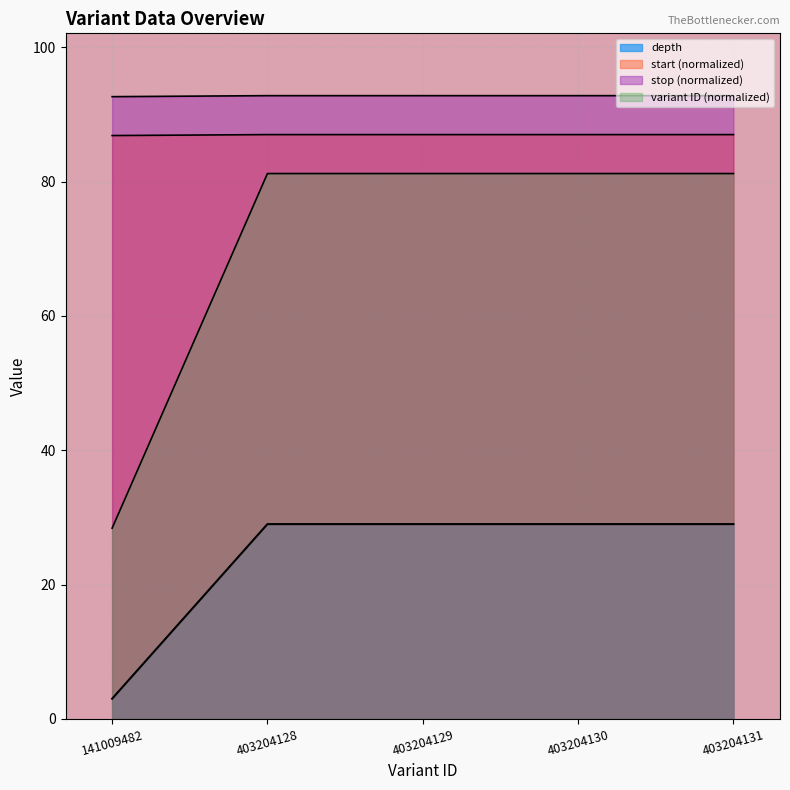

What is the difference between the maximum and minimum values in the depth series?

26.0